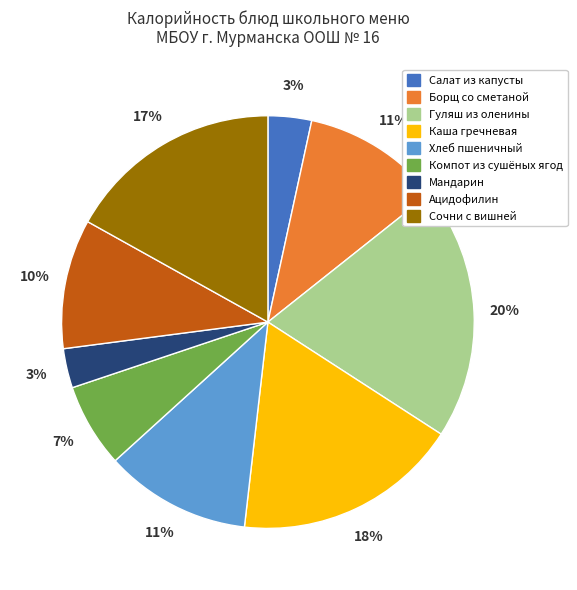

To the nearest percent, what portion does Каша гречневая represent?

18%